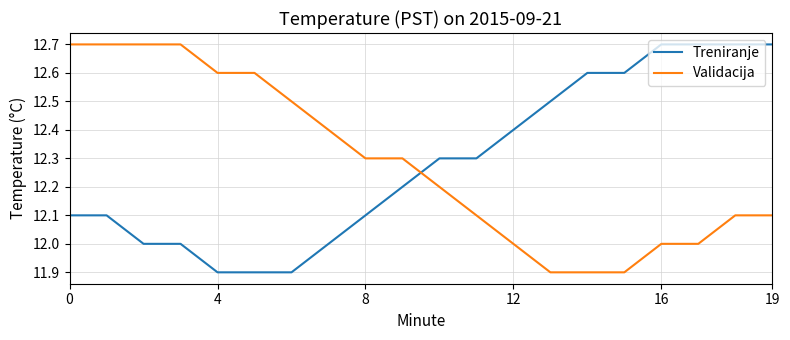

Count the number of categories in the chart.

20